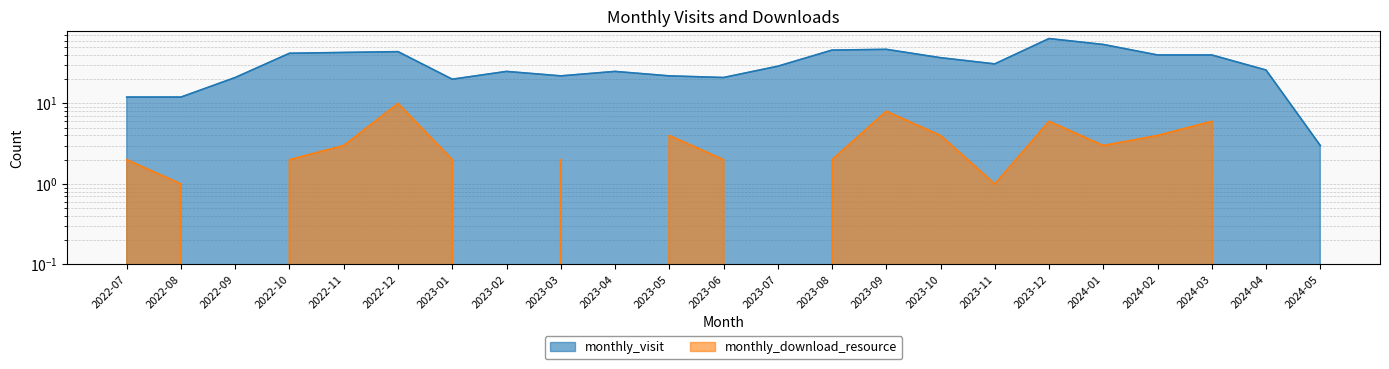

What is the value of the monthly_visit point at the 2nd from the left?

12